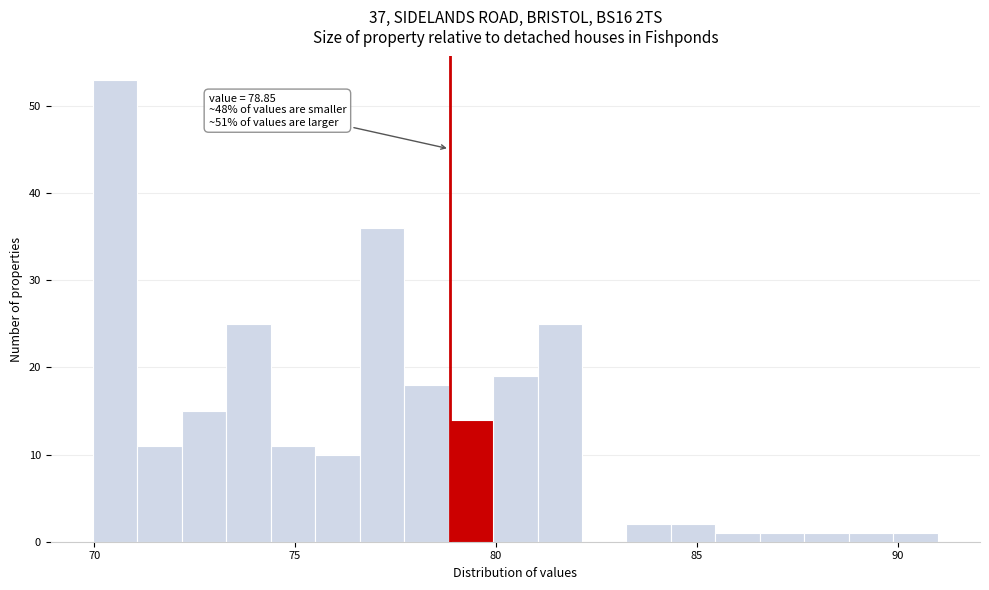

Around what value on the x-axis is the tallest bar? Give the approximate position of its centre, as read against the axis.

70.5